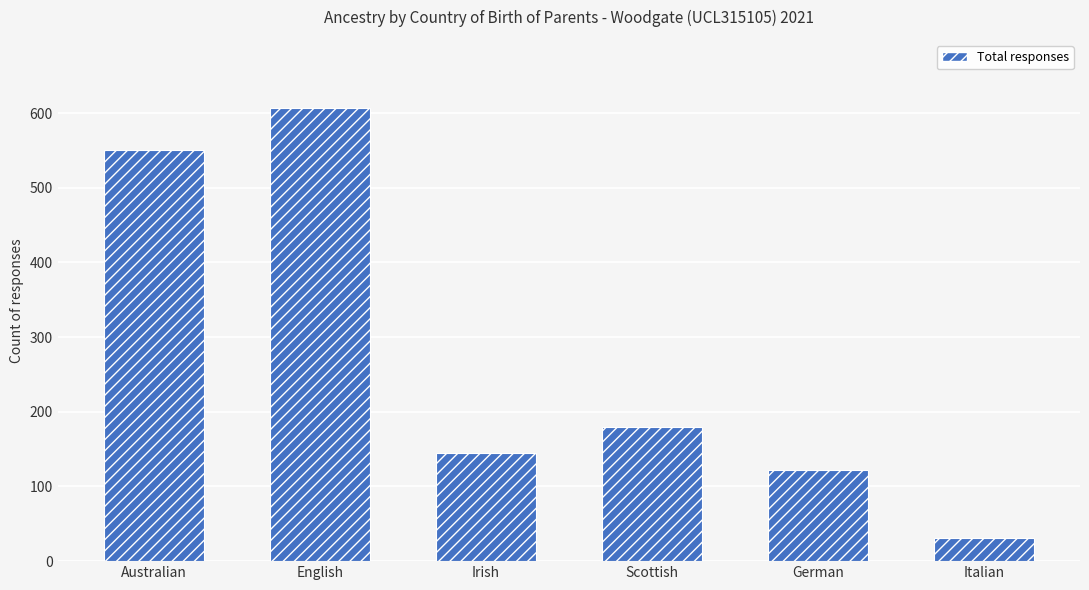

What is the label of the 1st bar from the left?

Australian